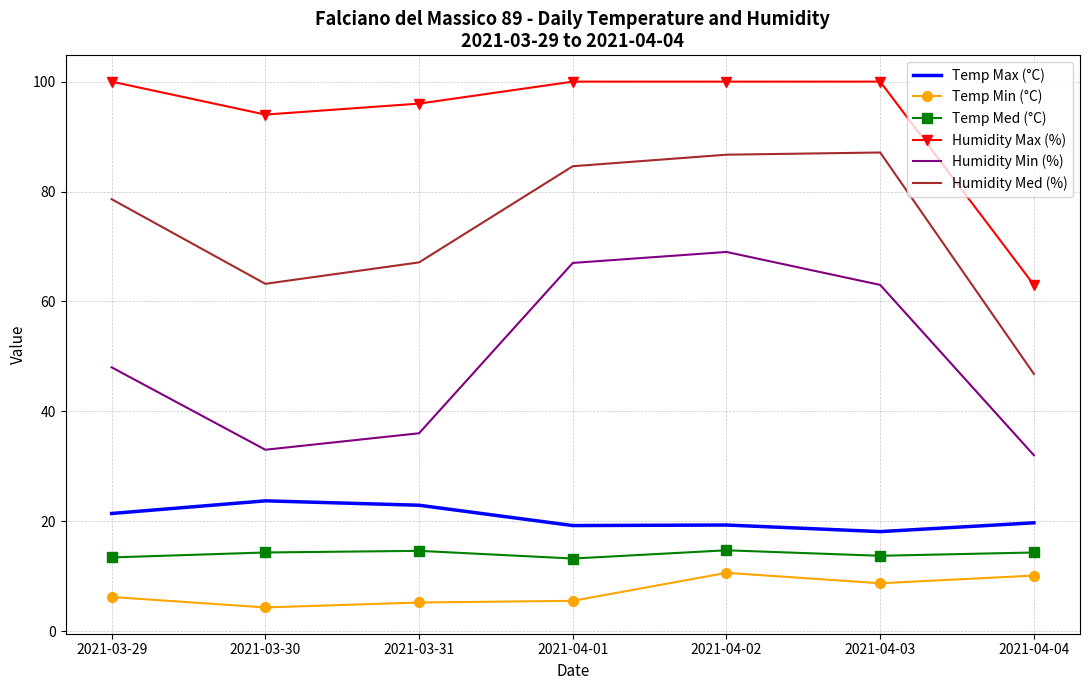

What is the highest value of the Temp Med (°C) series?

14.7